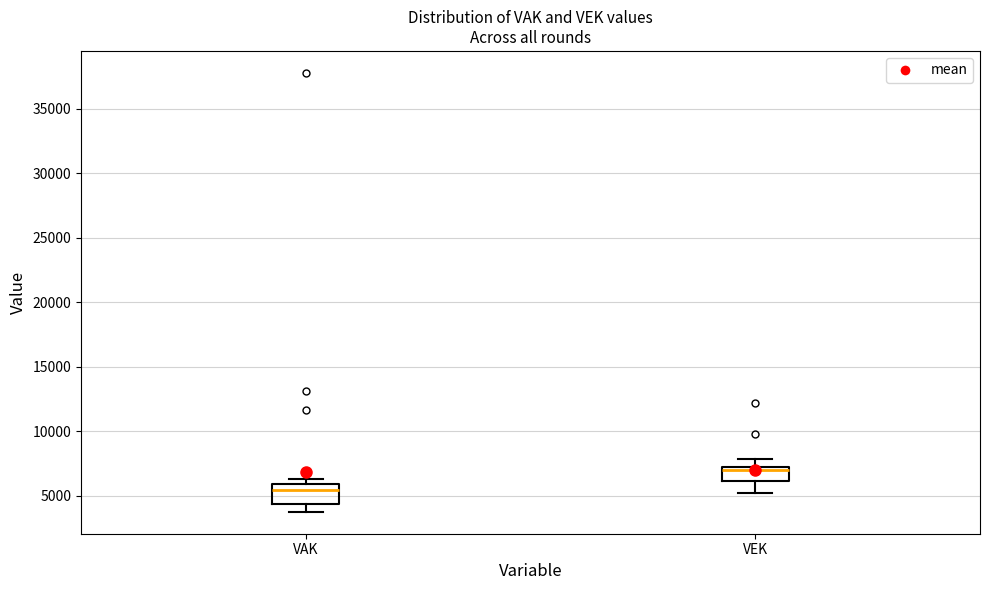

Reading left to right, read every box against the y-axis: the position of its median line, the range the box covers, and the ends of its whiskers. The values are not printed on the chart, so give them approximately, as read against the axis.

VAK: median 5500, box 4500 to 6000, whiskers 4000 to 6500
VEK: median 7000 (just below the box's upper edge), box 6000 to 7000, whiskers 5000 to 8000